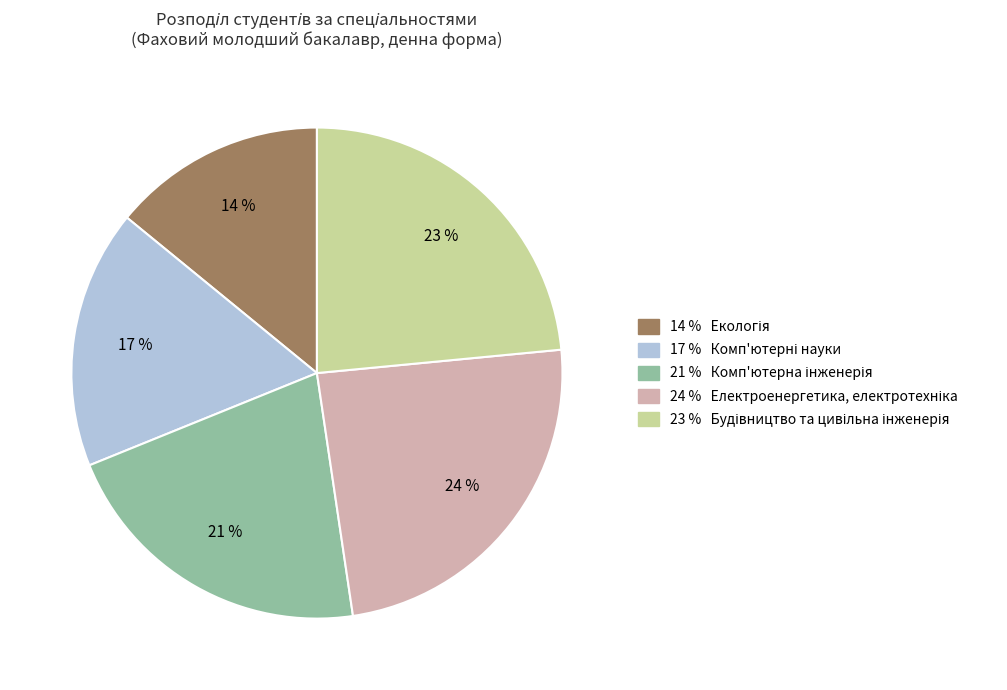

Count the number of slices in the pie.

5